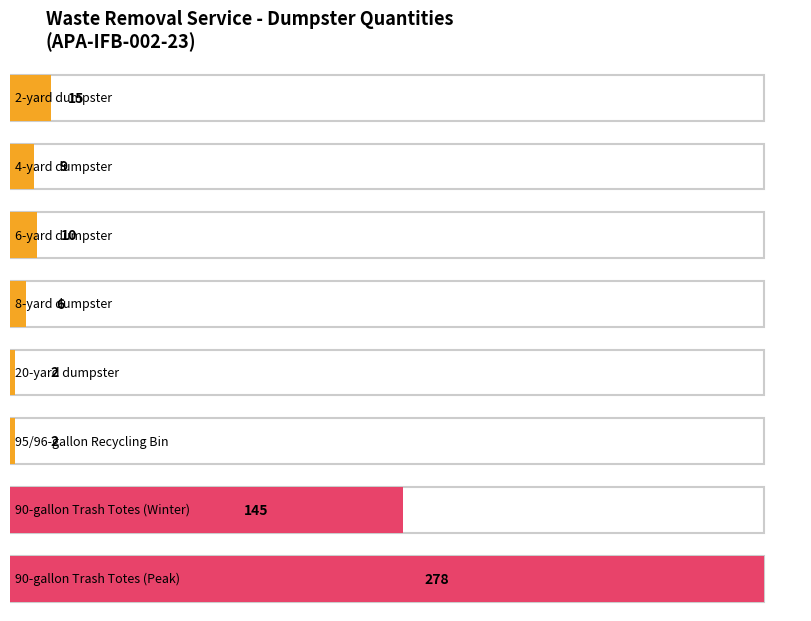

How many series are shown in this chart?

1